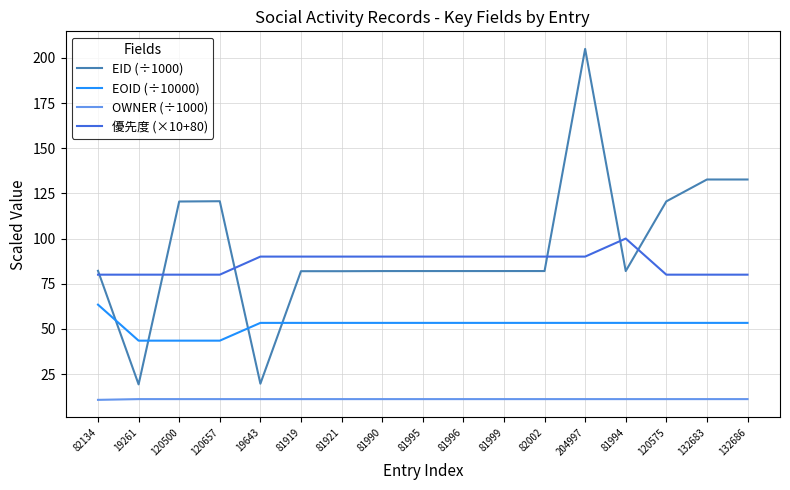

At which label does EOID (÷10000) reach its peak?

82134